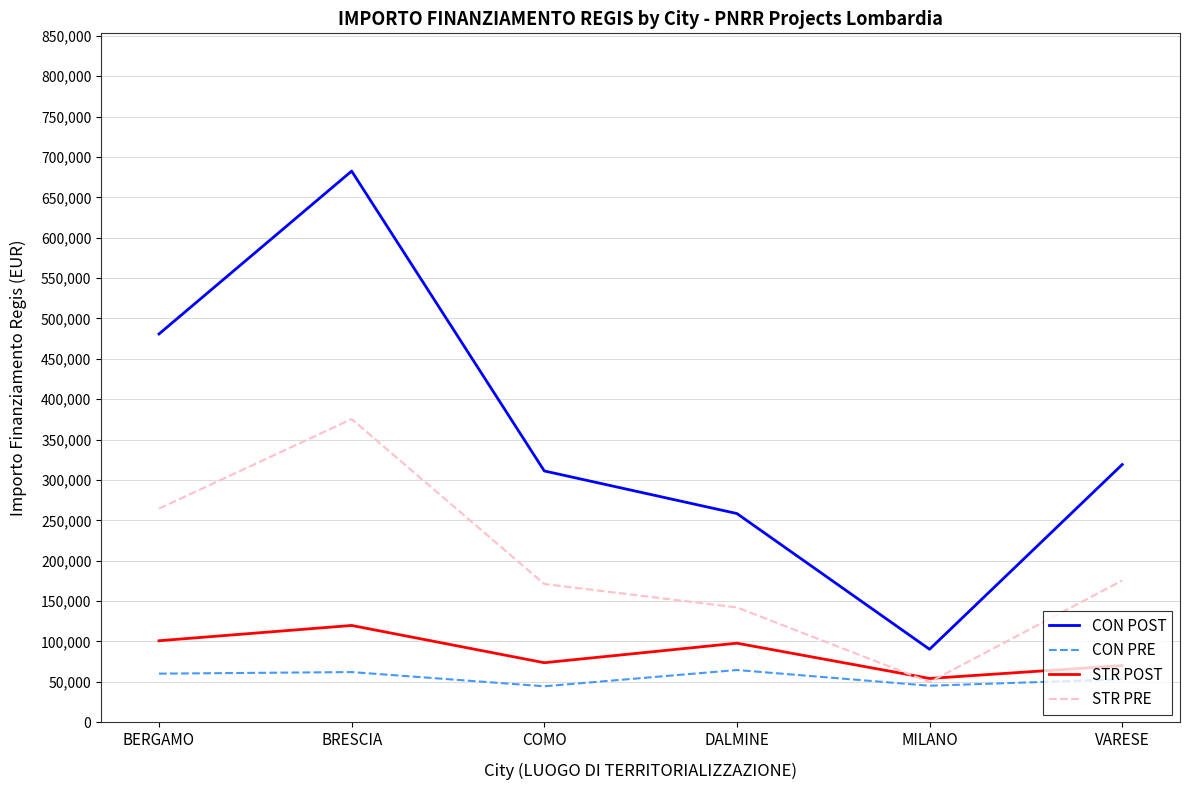

What is the lowest value of the CON PRE series?

44448.1